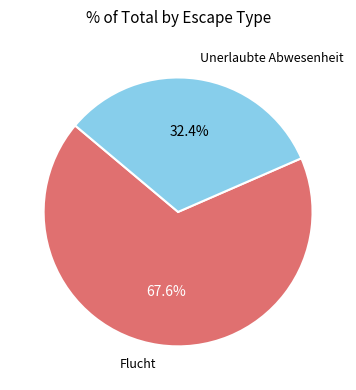

To the nearest percent, what is the average slice percentage?

50%